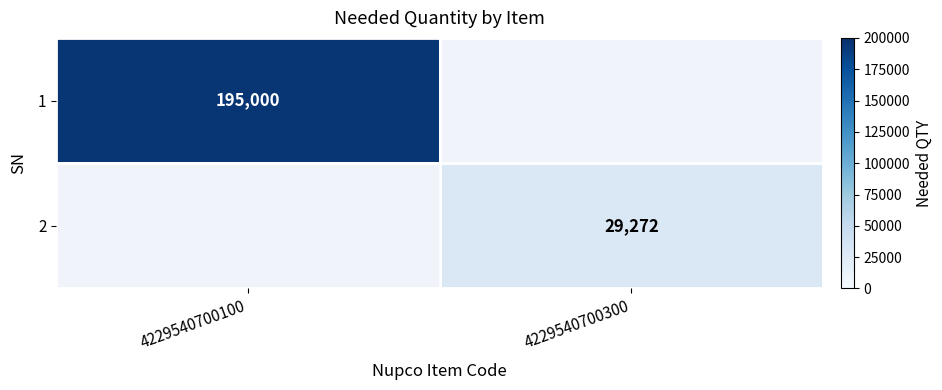

The value of 1 at 4229540700100 is 313224. True or false?

False